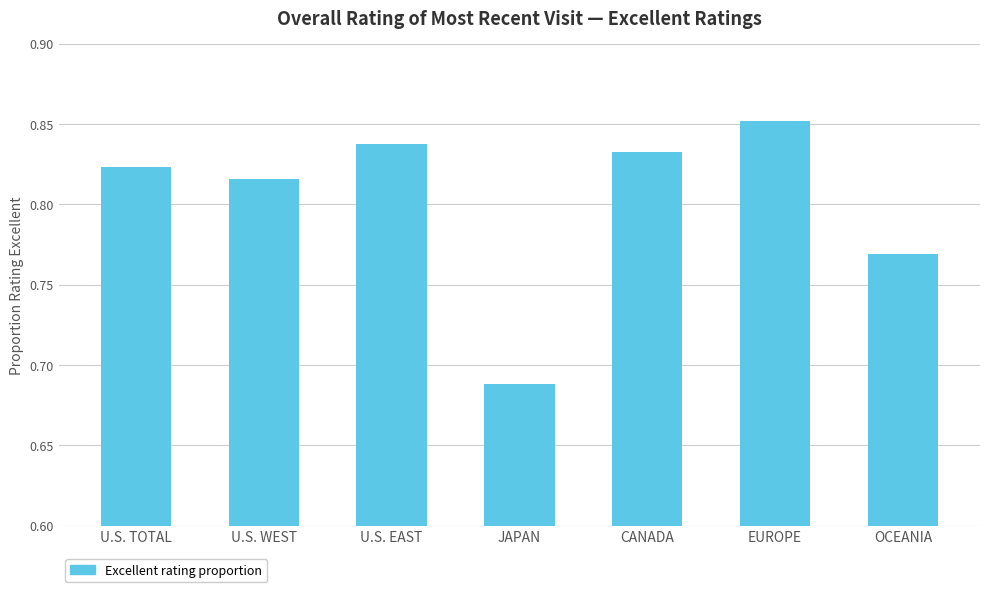

List the labels in order of value, largest first.

EUROPE, U.S. EAST, CANADA, U.S. TOTAL, U.S. WEST, OCEANIA, JAPAN